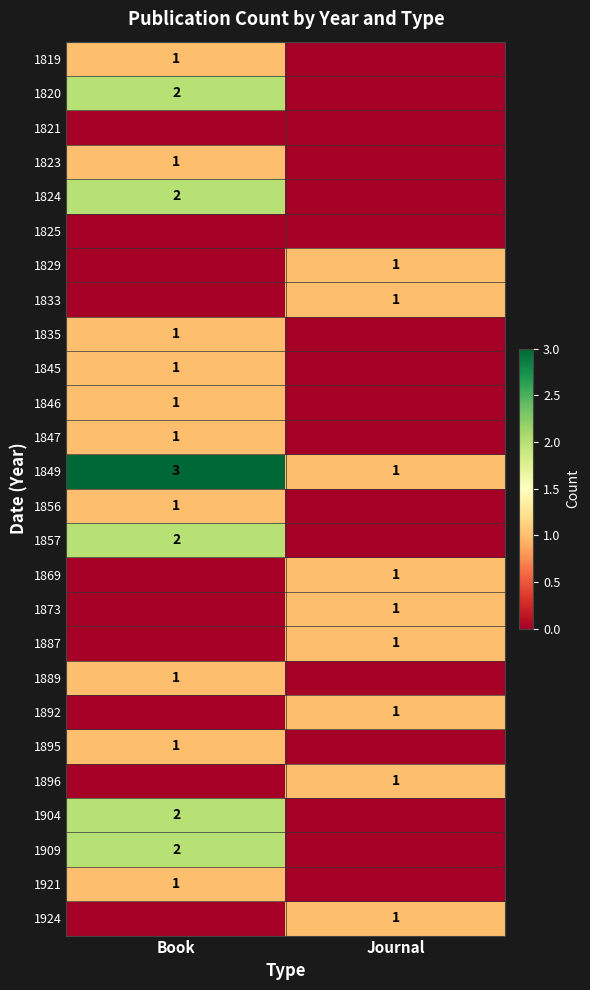

At how many categories does at least one series exceed 0?

2